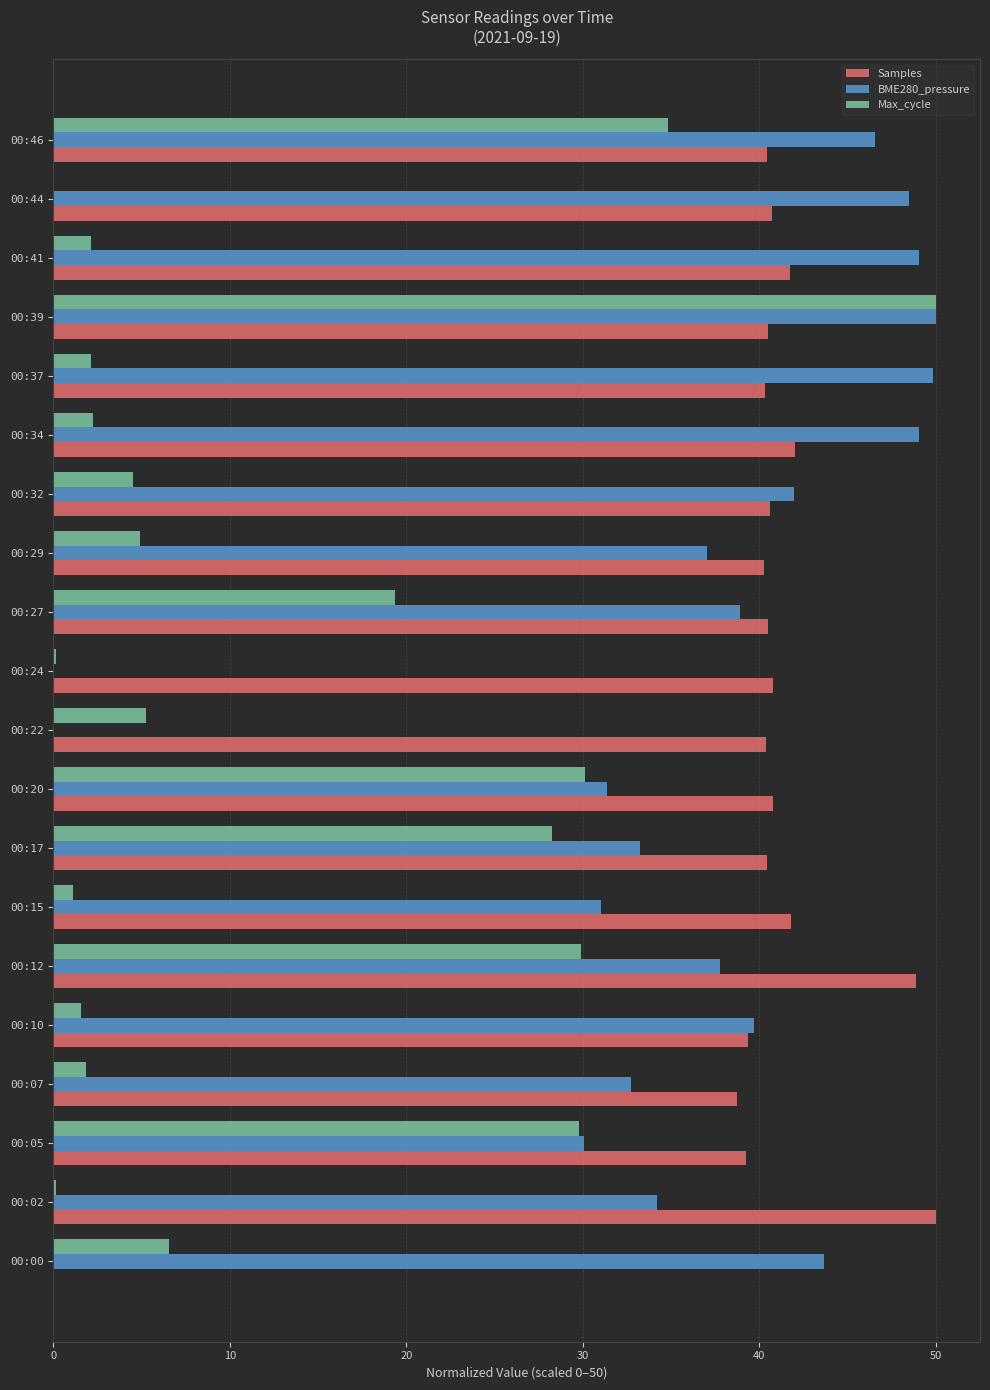

The value of Max_cycle at 00:05 is 48.3. True or false?

False